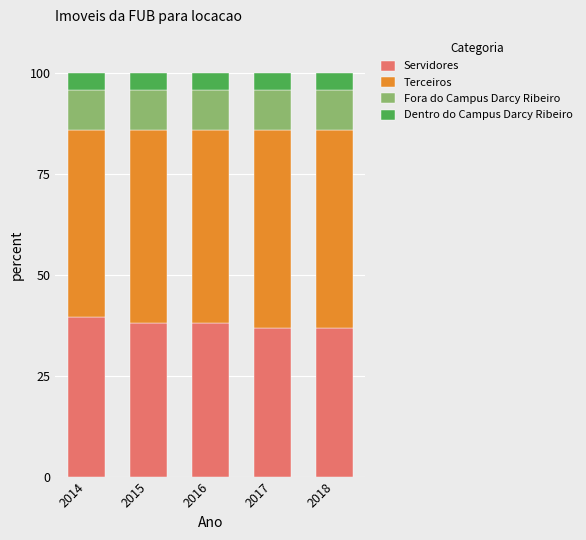

What is the total value across all series at 2014?

100.0